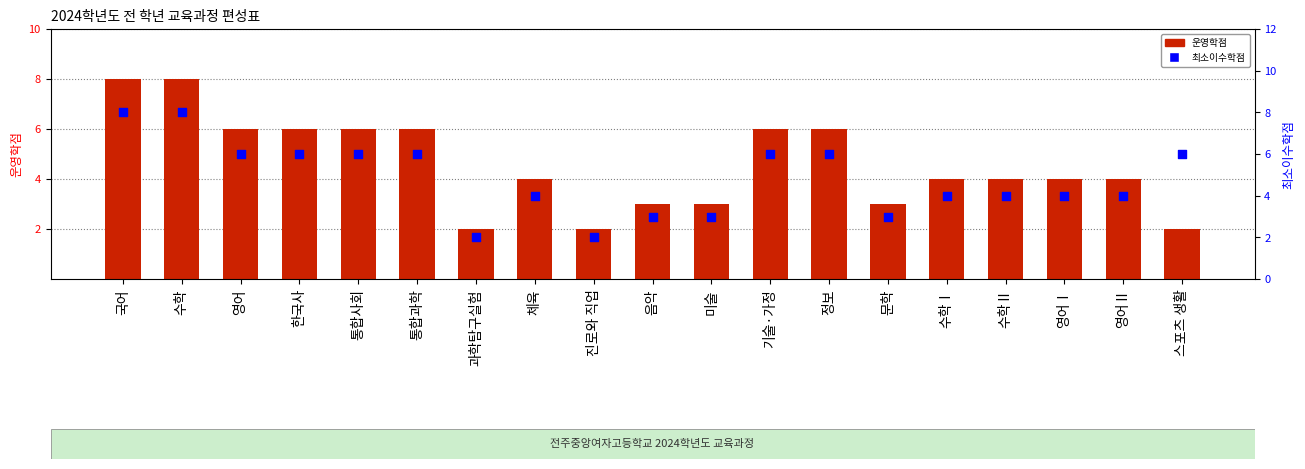

What is the total value across all series at 영어Ⅱ?

8